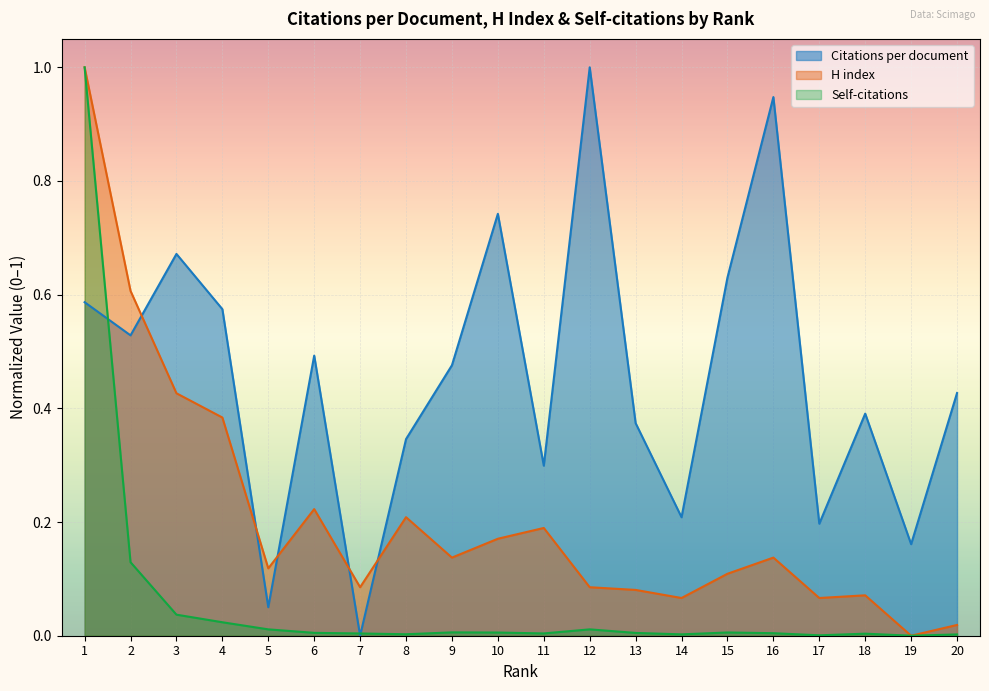

The value of H index at 11 is 0.2. True or false?

True